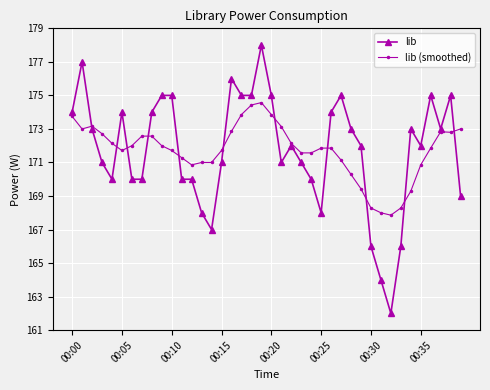

What are all the series names shown in the legend?

lib, lib (smoothed)